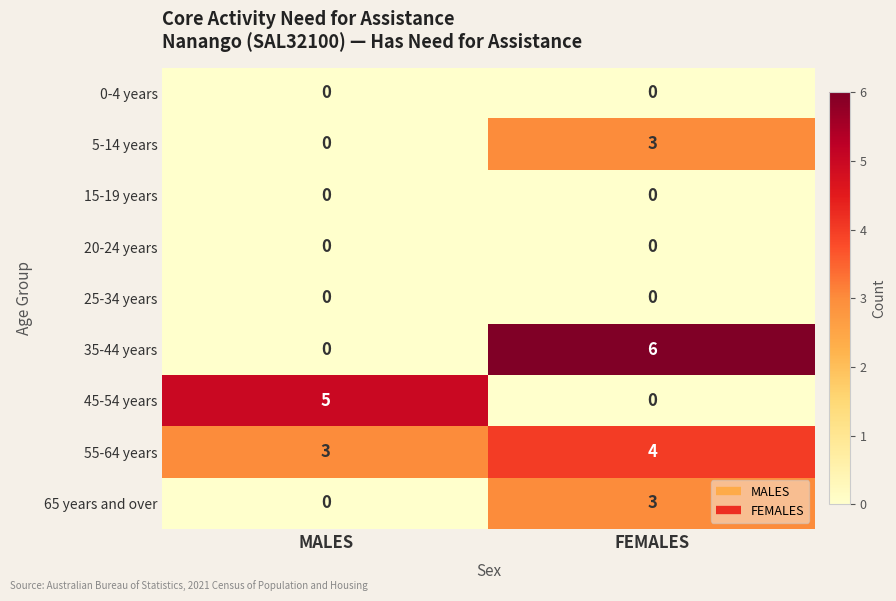

What is the difference between the maximum and minimum values in the 5-14 years series?

3